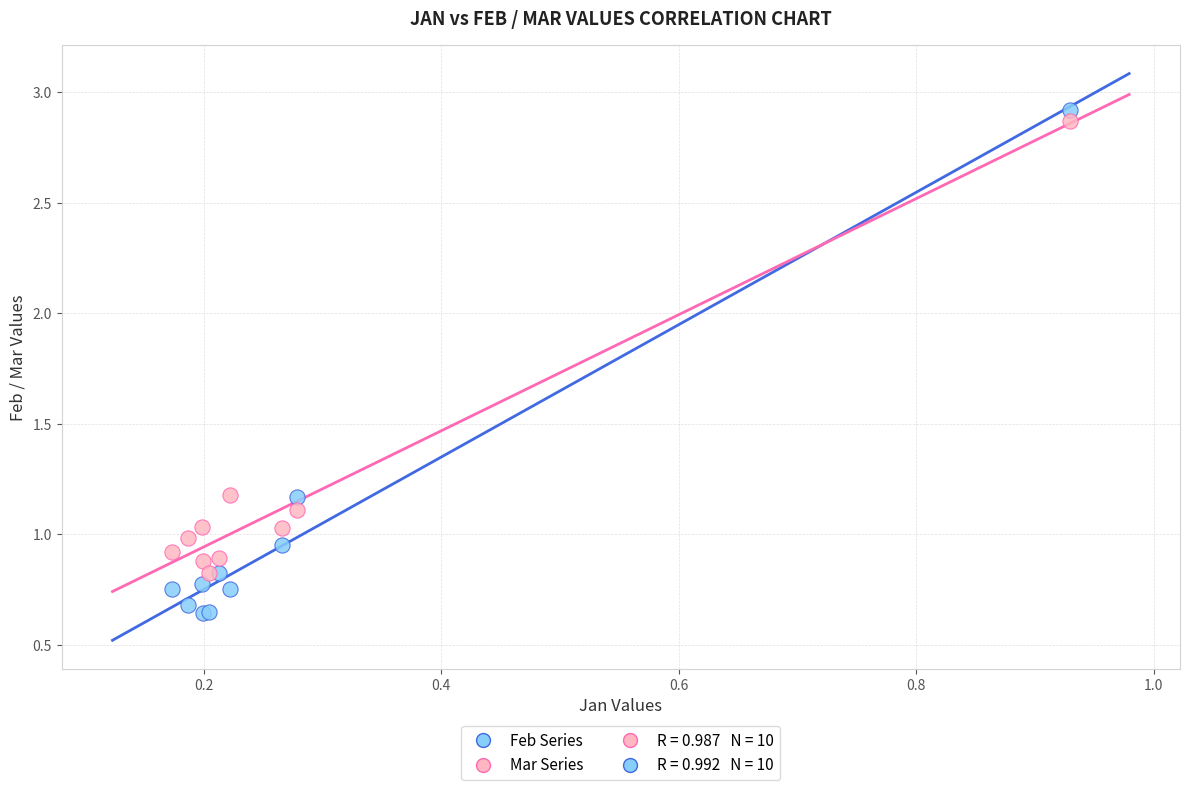

Which series has the widest spread of Y values?

Feb Series